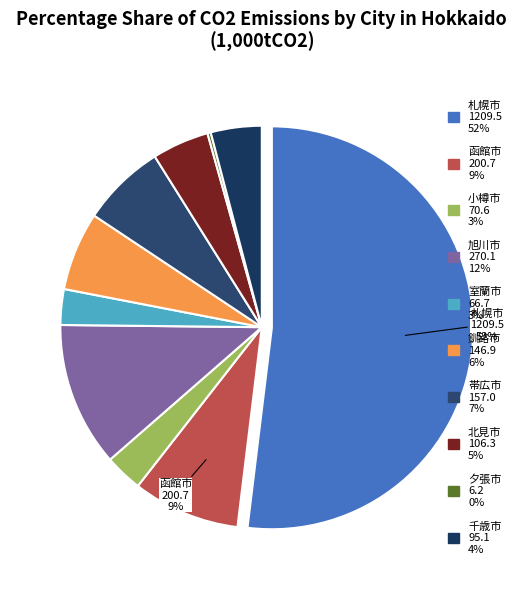

To the nearest percent, what portion does 室蘭市 represent?

3%